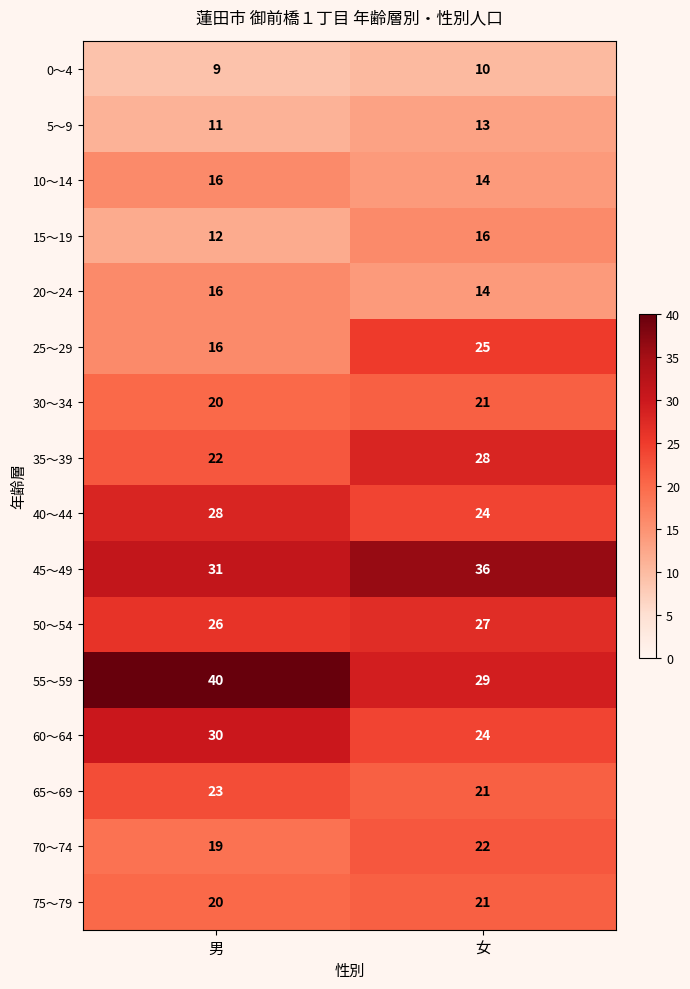

Which series changed the most between 男 and 女?

55～59